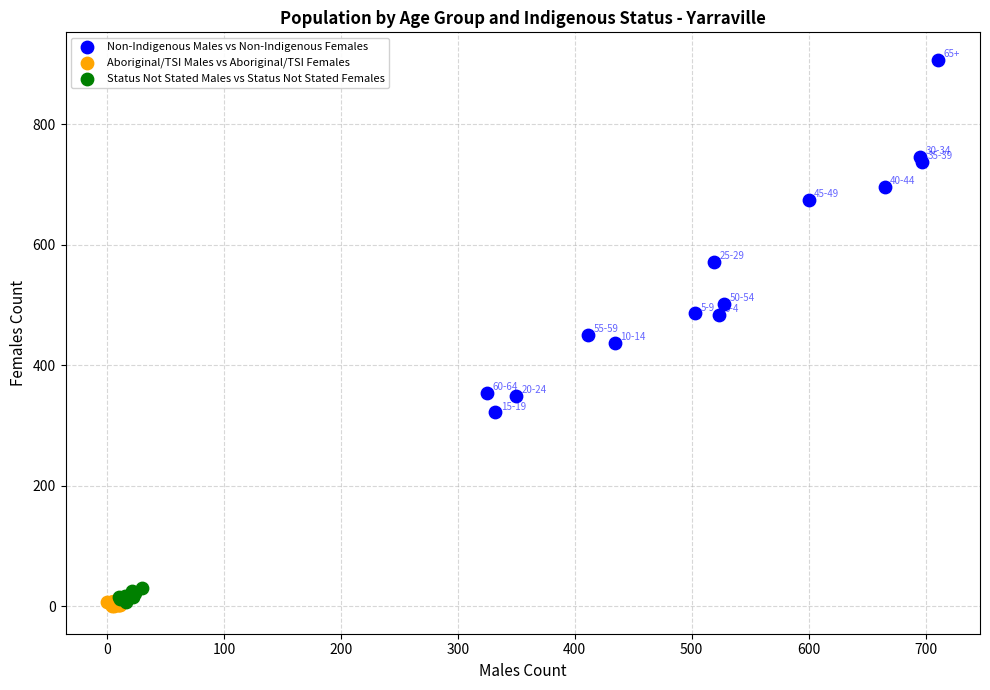

Which series contains the highest Y value?

Non-Indigenous Males vs Non-Indigenous Females